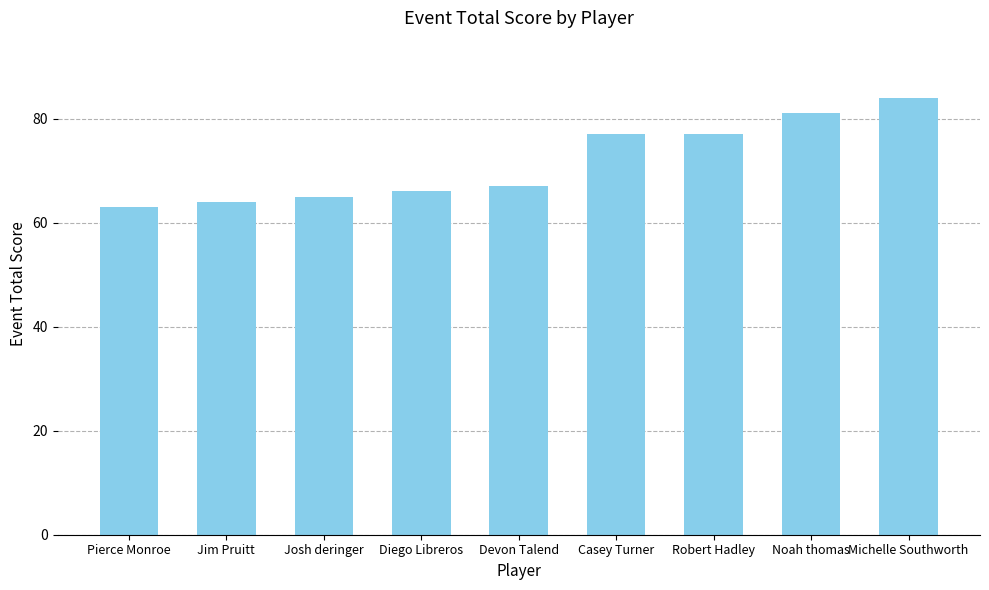

What is the change in value from Jim Pruitt to Michelle Southworth?

+20